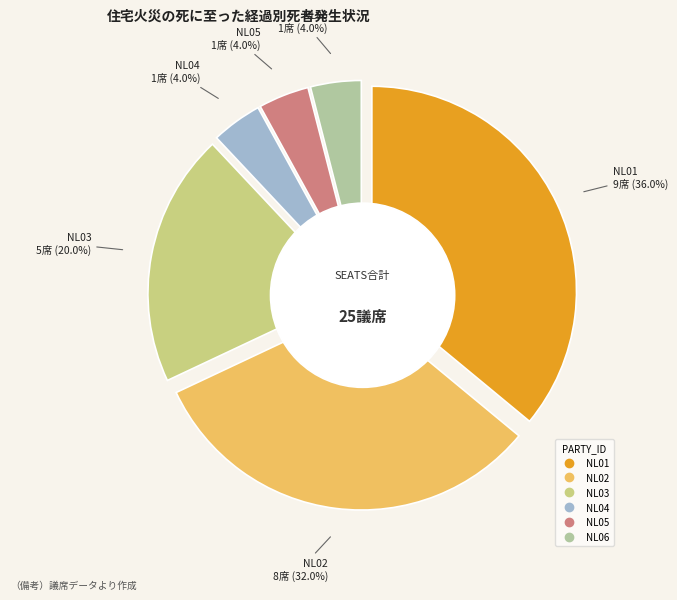

Is there any slice that represents more than half of the pie?

No